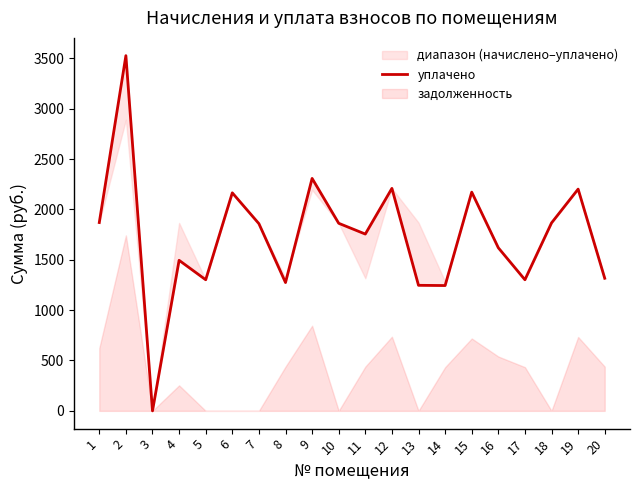

The value at 2 is 1718.0. True or false?

False